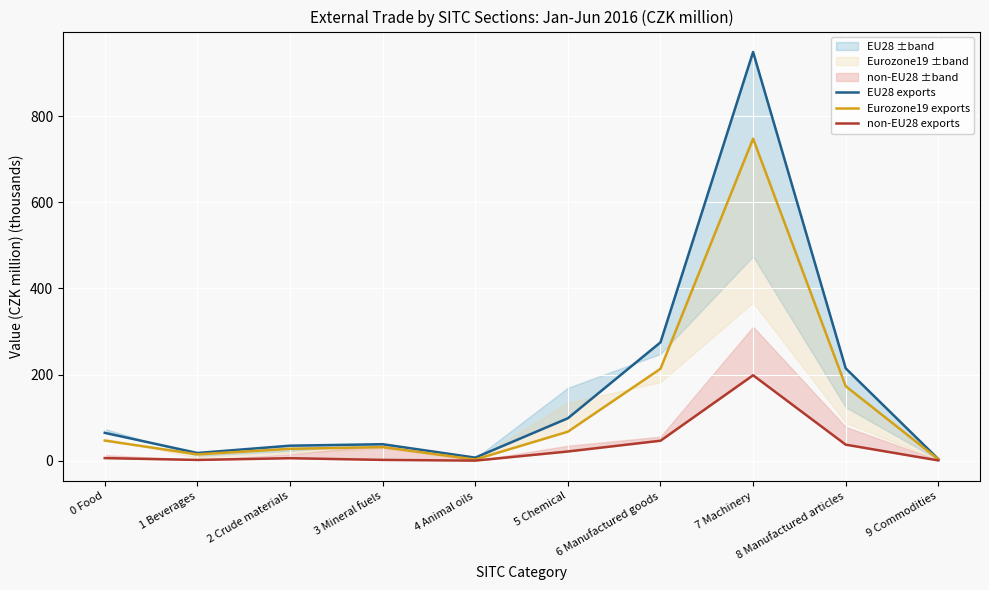

The value of Eurozone19 exports at 1 Beverages is 14.6. True or false?

True